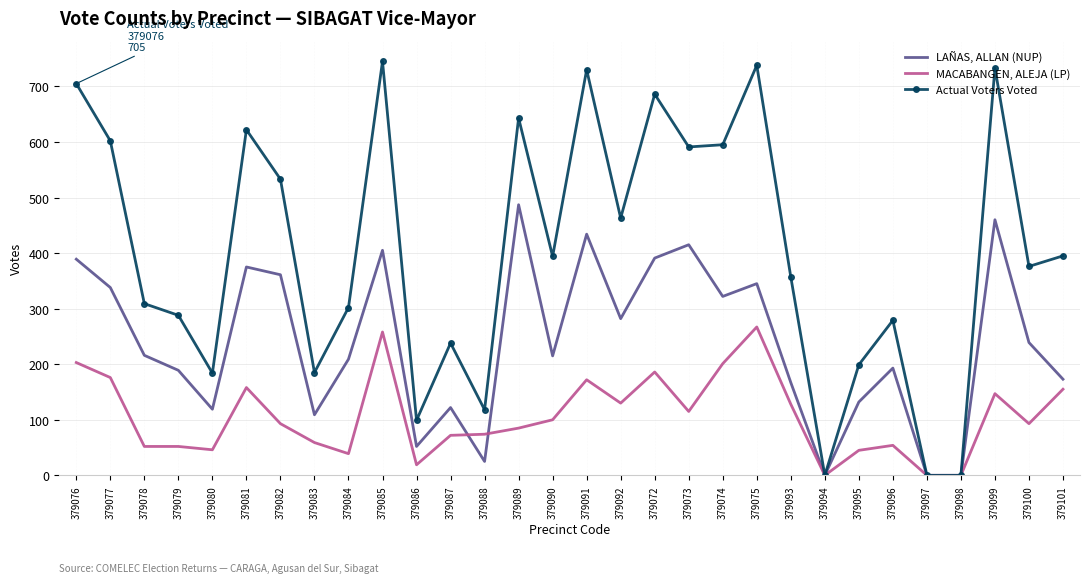

What is the difference between the LAÑAS, ALLAN (NUP) values at 379079 and 379078?

27